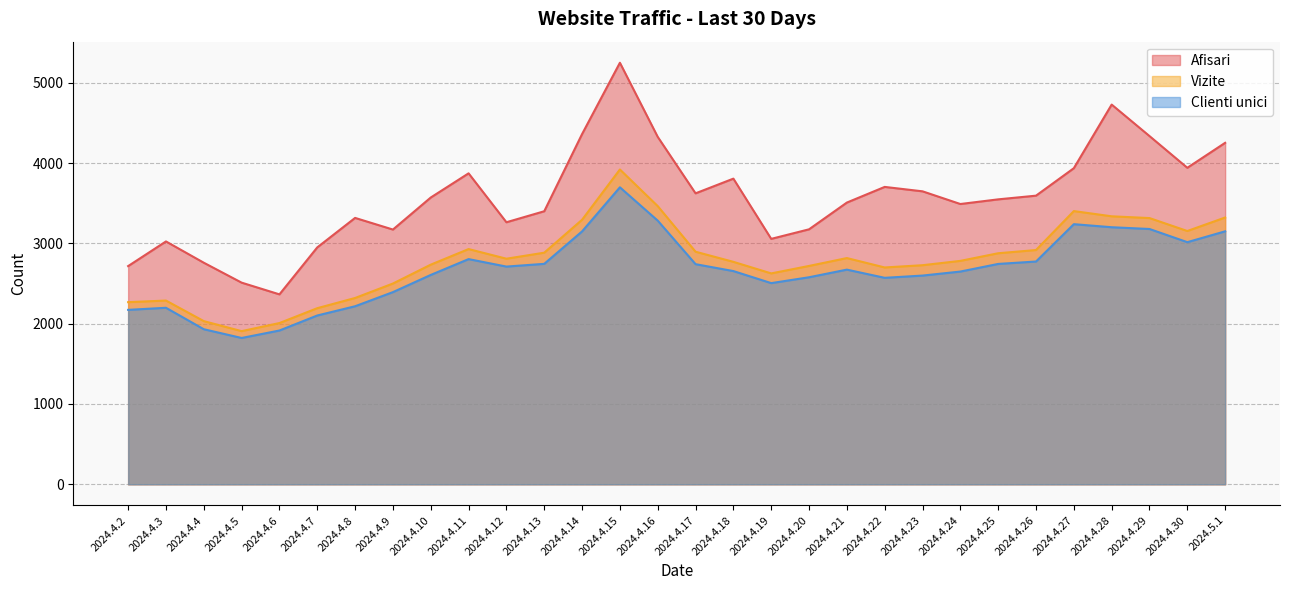

What is the difference between the second highest and minimum values in the Afisari series?

2363